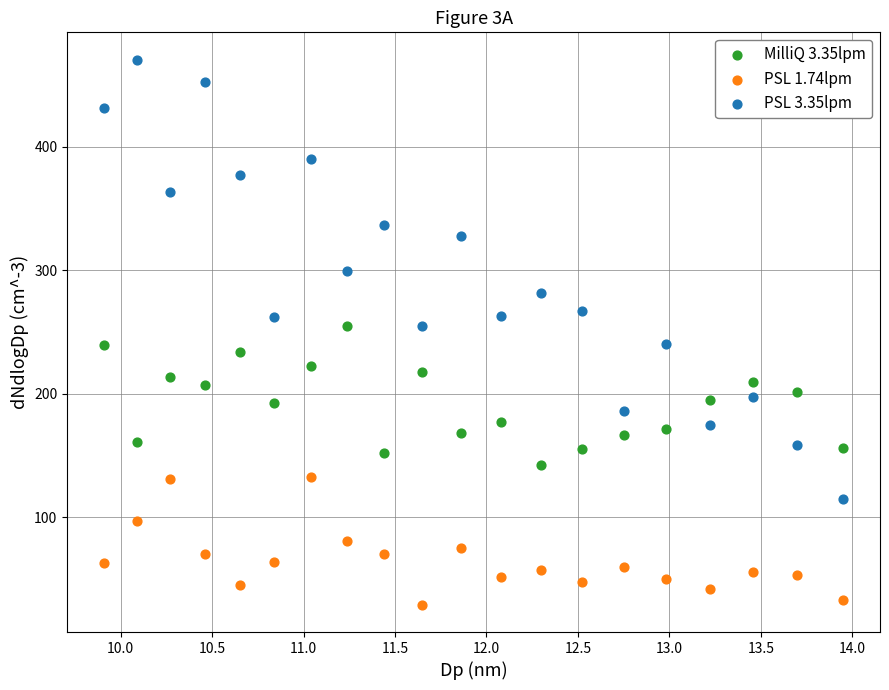

Which series reaches the maximum Y coordinate?

PSL 3.35lpm